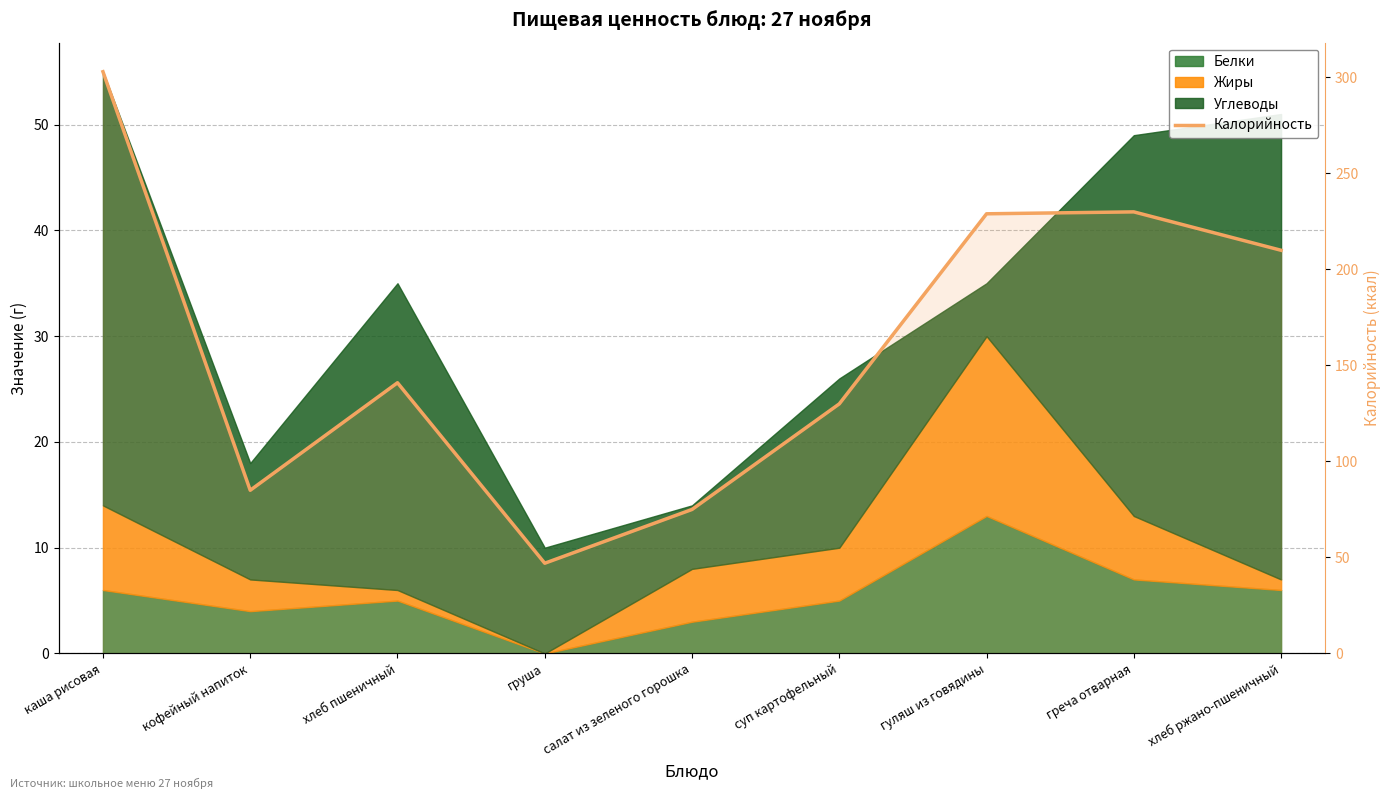

Between каша рисовая and хлеб ржано-пшеничный, which is larger?

каша рисовая